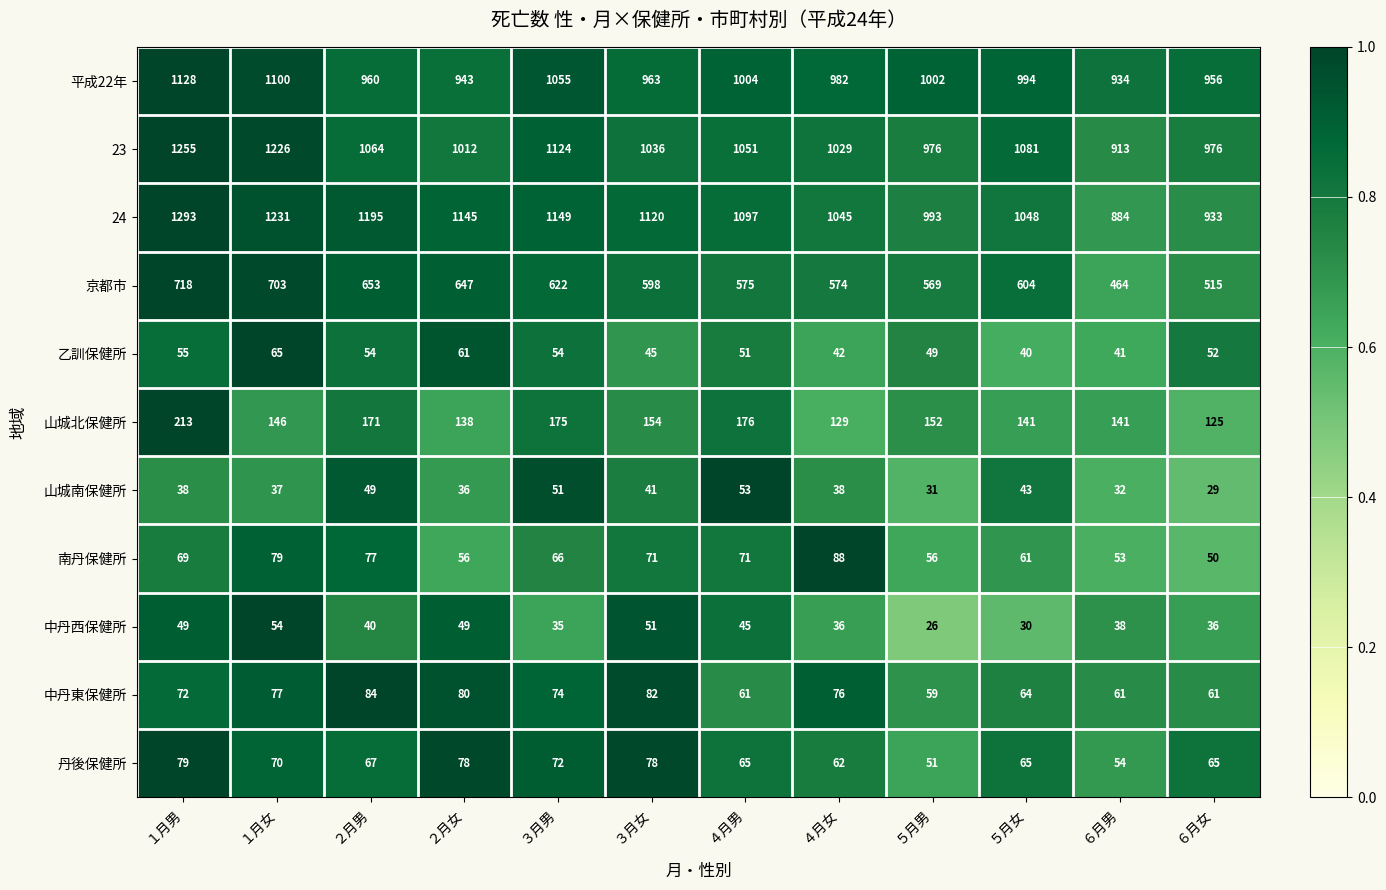

Which series has the widest spread of values?

24